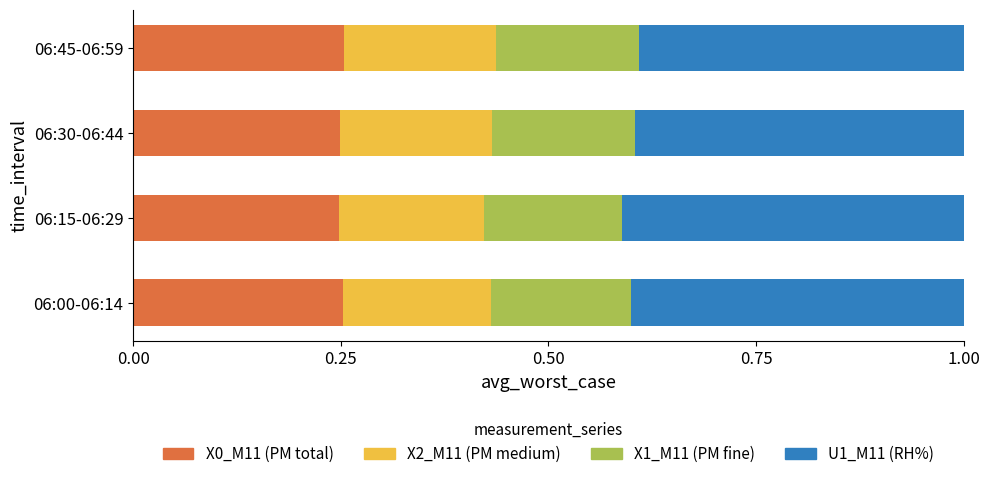

What is the total value across all series at 06:45-06:59?

1.0